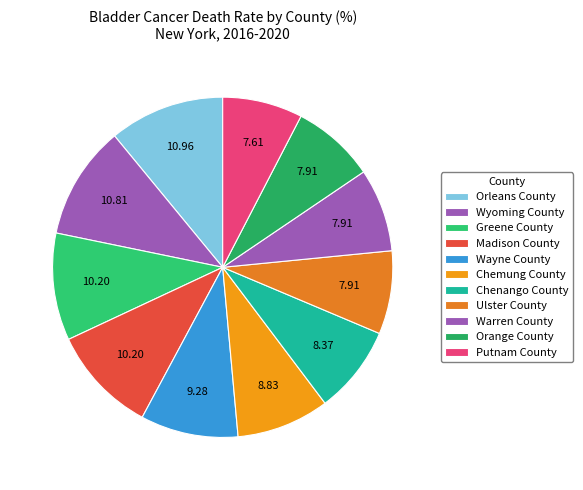

What percentage is the Madison County slice, to the nearest percent?

10%